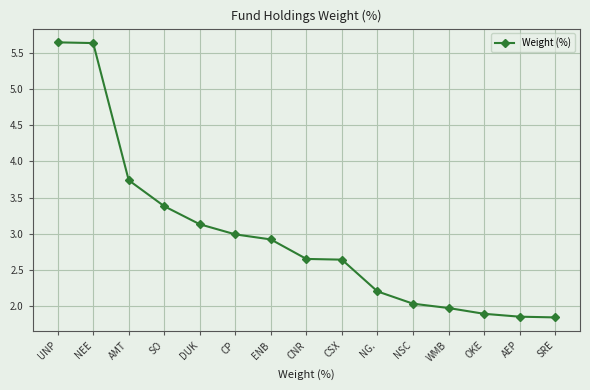

How many lines are shown in the chart?

1